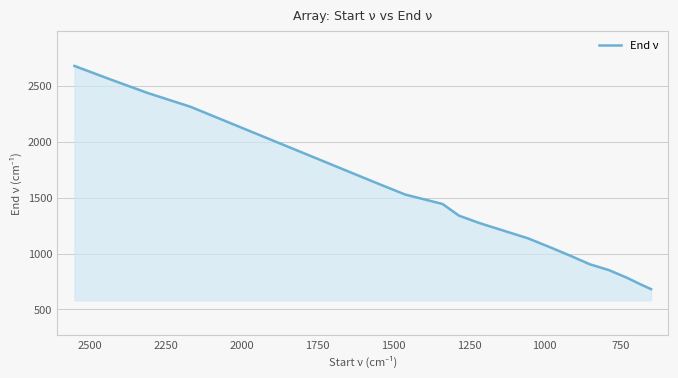

How many categories are shown in the chart?

17